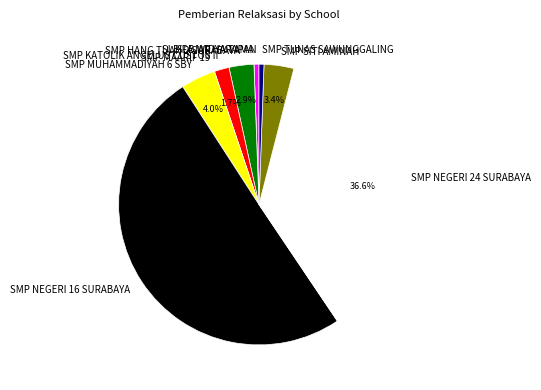

Between SMP NEGERI 24 SURABAYA and SMP NEGERI 16 SURABAYA, which is larger?

SMP NEGERI 16 SURABAYA